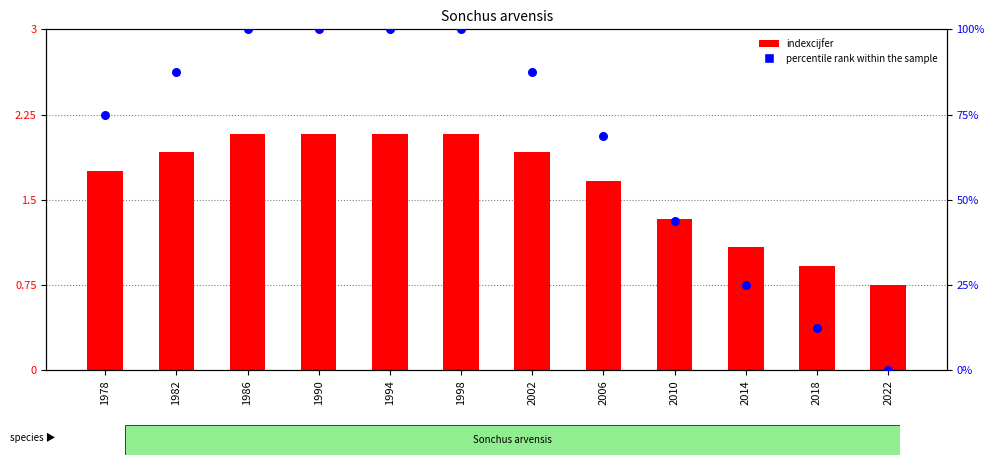

Which series reaches the maximum Y coordinate?

percentile rank within the sample